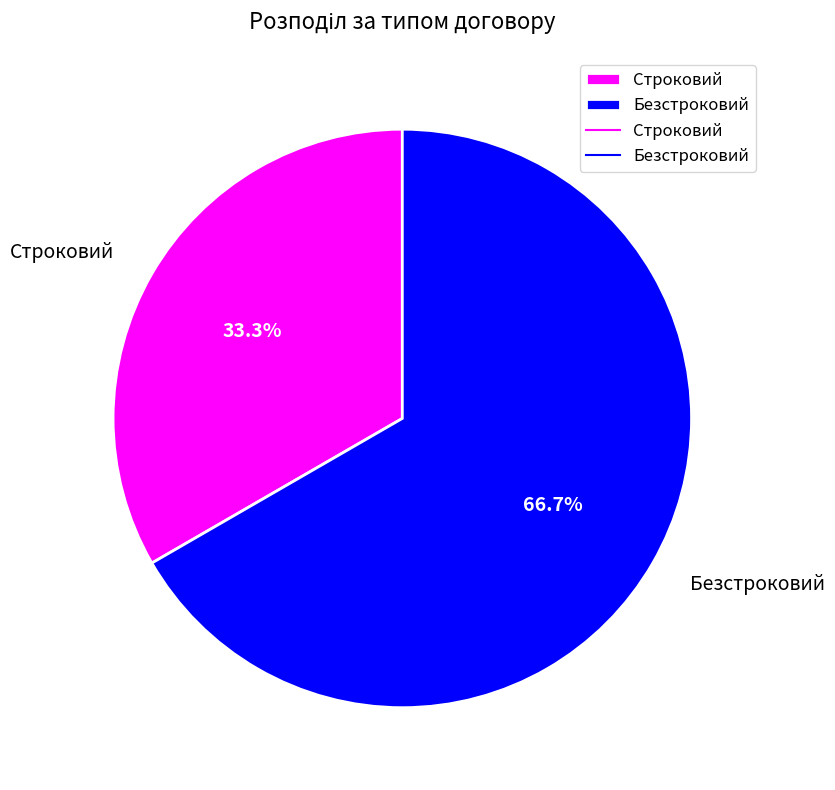

Rank the categories by value from lowest to highest.

Строковий, Безстроковий